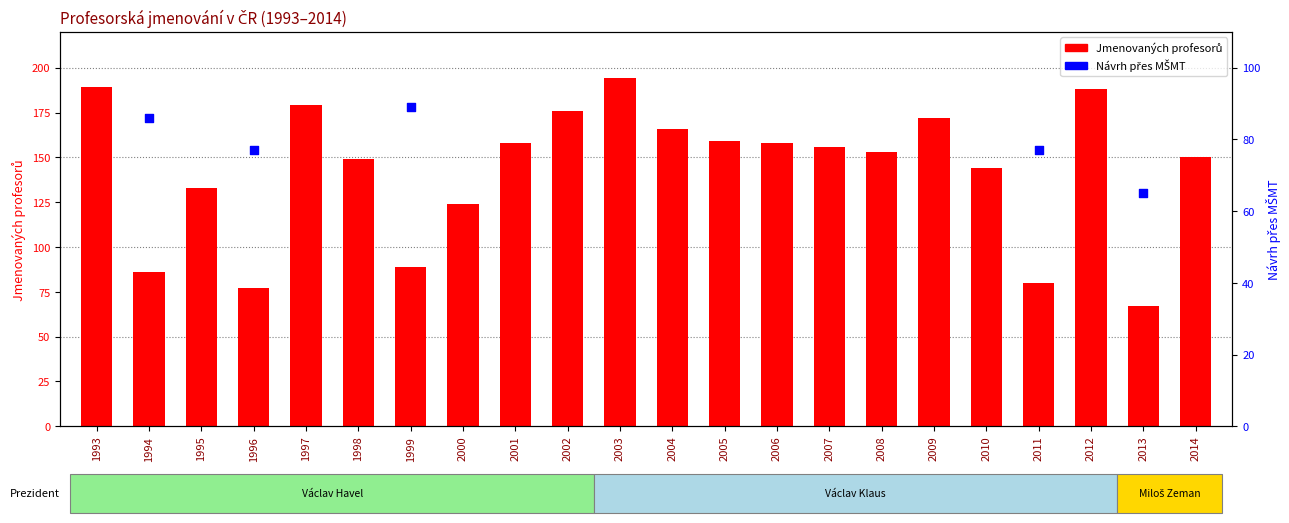

Is the value of Návrh přes MŠMT at 1993 greater than the value of Jmenovaných profesorů at 1999?

Yes